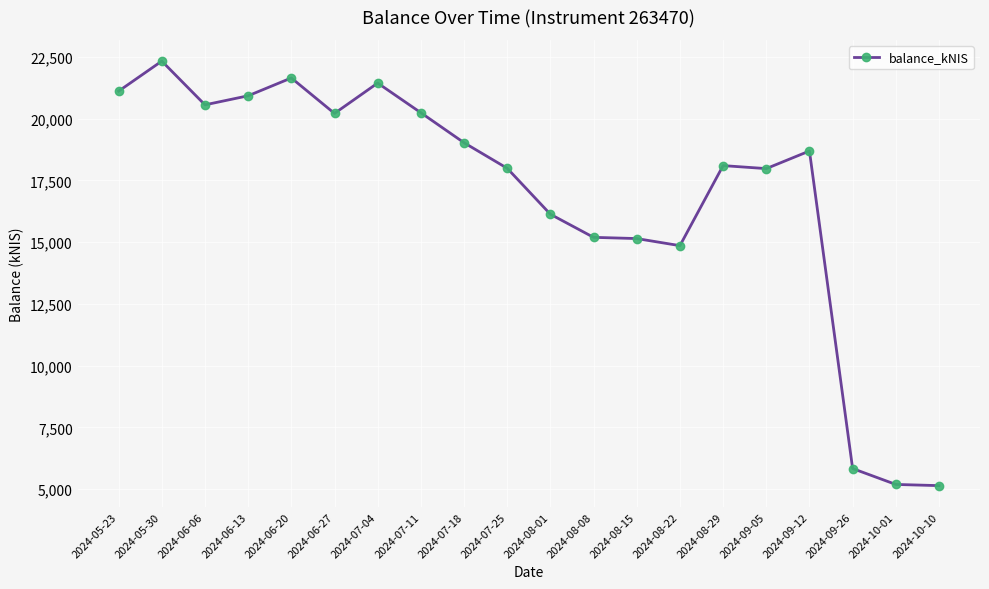

True or false: the data has more than 1 interior local peaks.

True